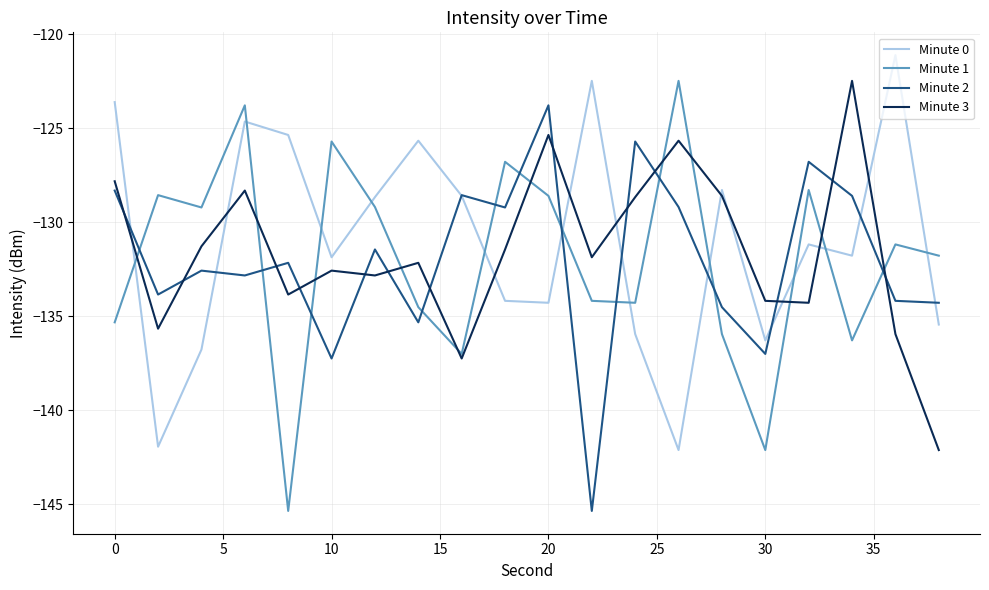

How many lines are shown in the chart?

4